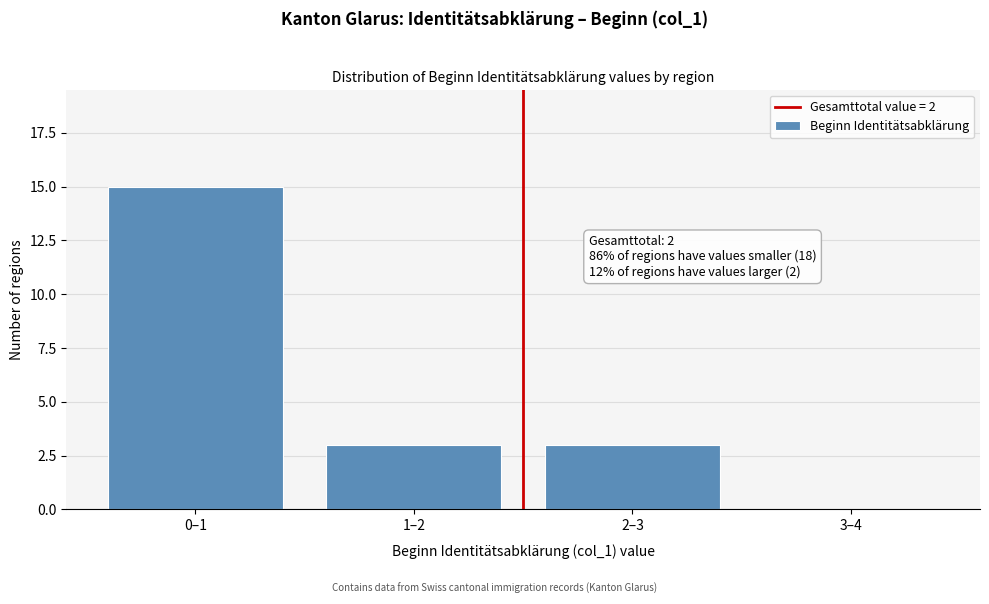

Reading left to right, extract all data points from this chart.

0–1=15	1–2=3	2–3=3	3–4=0